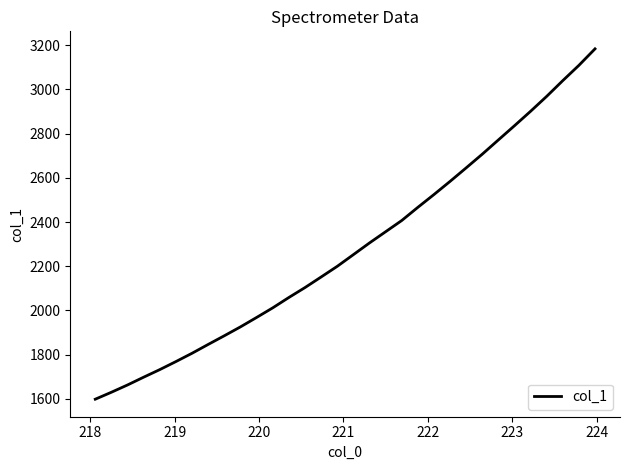

What is the difference between the maximum and minimum values?

1584.6